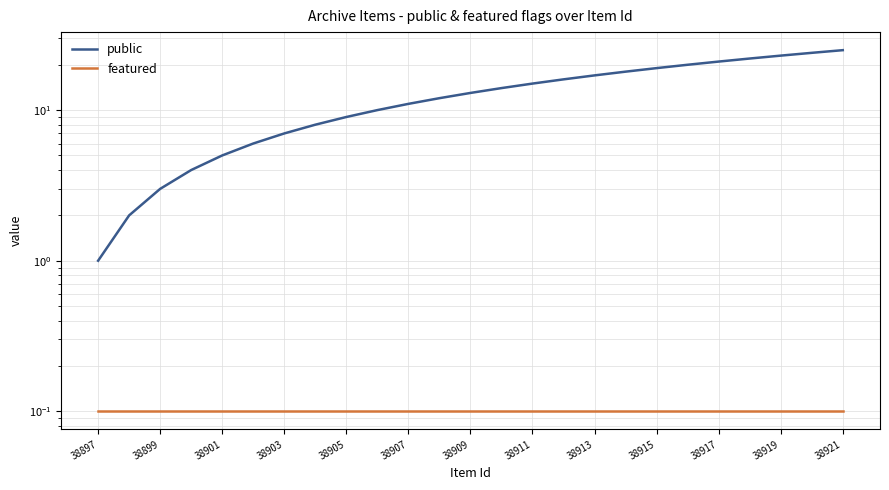

The value of public at 38907 is 3.1. True or false?

False